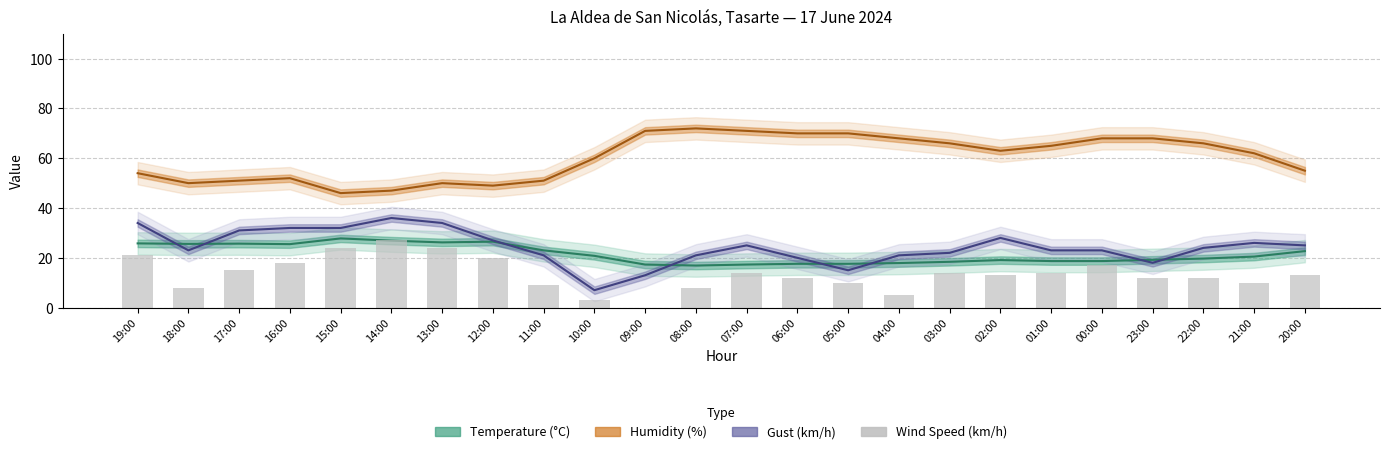

Rank the categories by value from highest to lowest.

14:00, 15:00, 13:00, 19:00, 12:00, 16:00, 00:00, 17:00, 07:00, 03:00, 01:00, 02:00, 20:00, 06:00, 23:00, 22:00, 05:00, 21:00, 11:00, 18:00, 08:00, 04:00, 10:00, 09:00